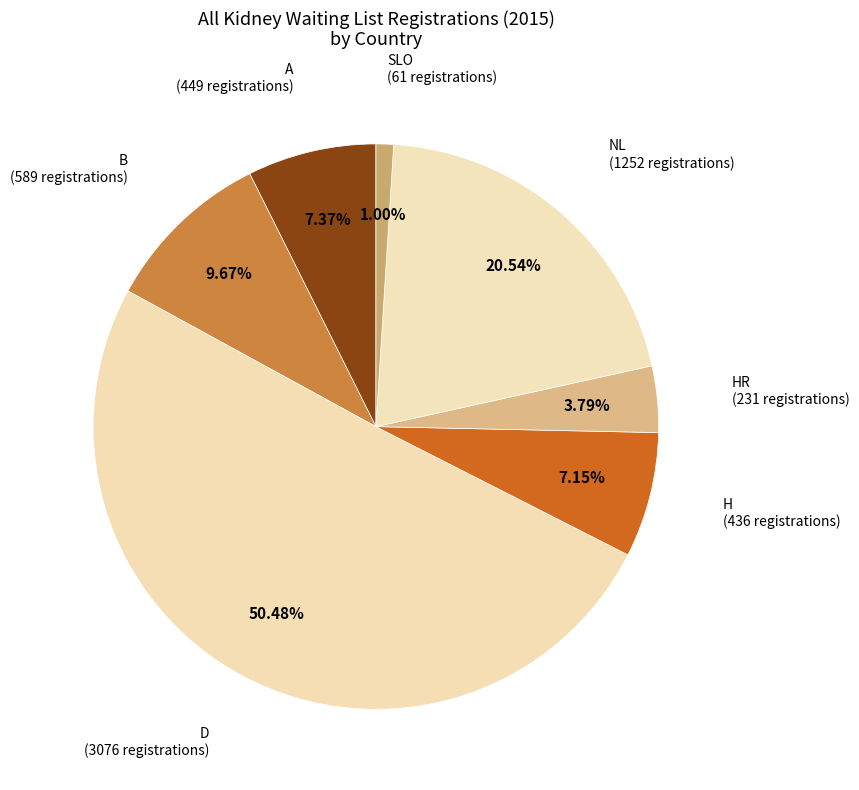

How many slices are in this pie chart?

7